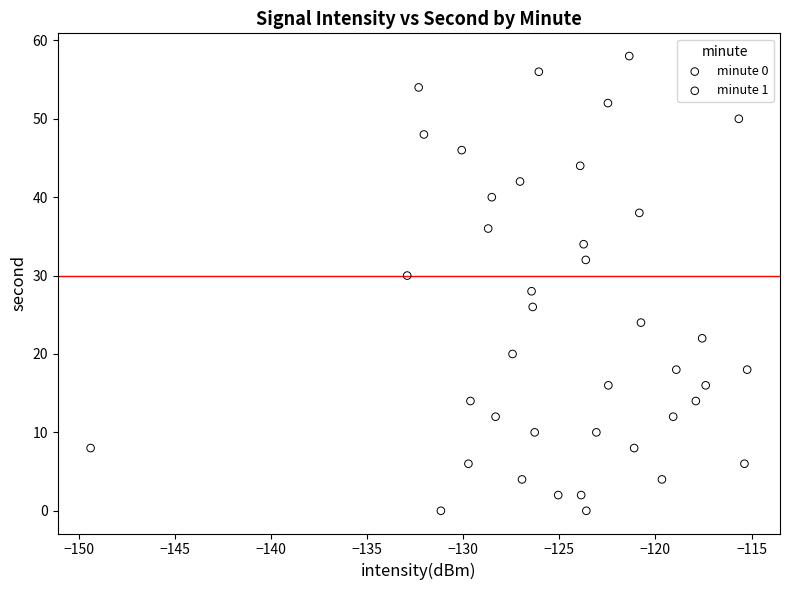

Which series has the largest Y range (max minus min)?

minute 0